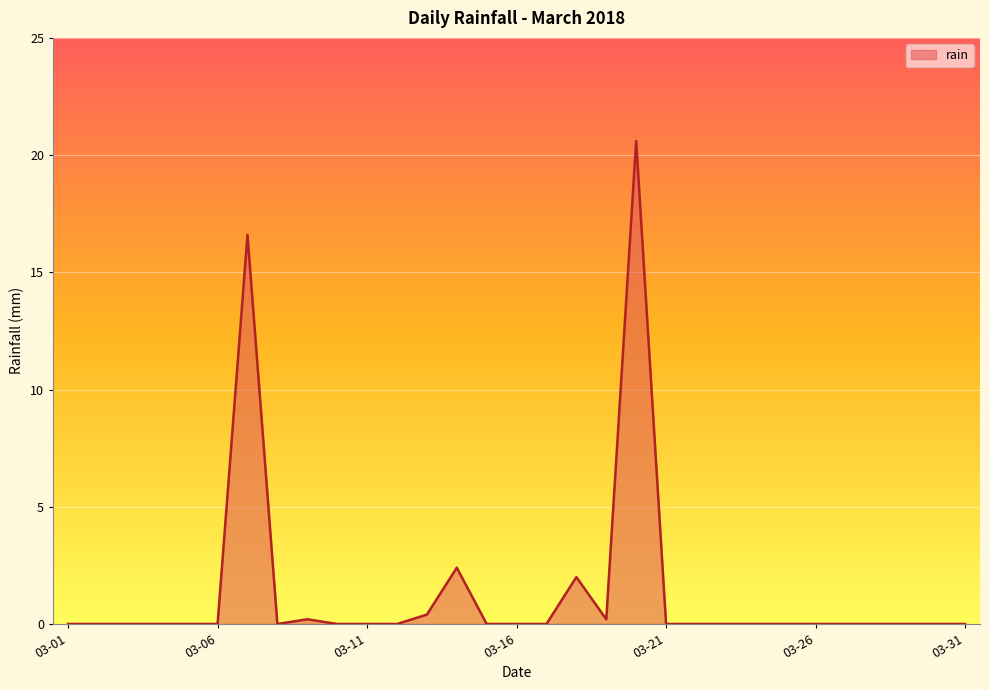

What is the difference between the maximum and minimum values?

20.6